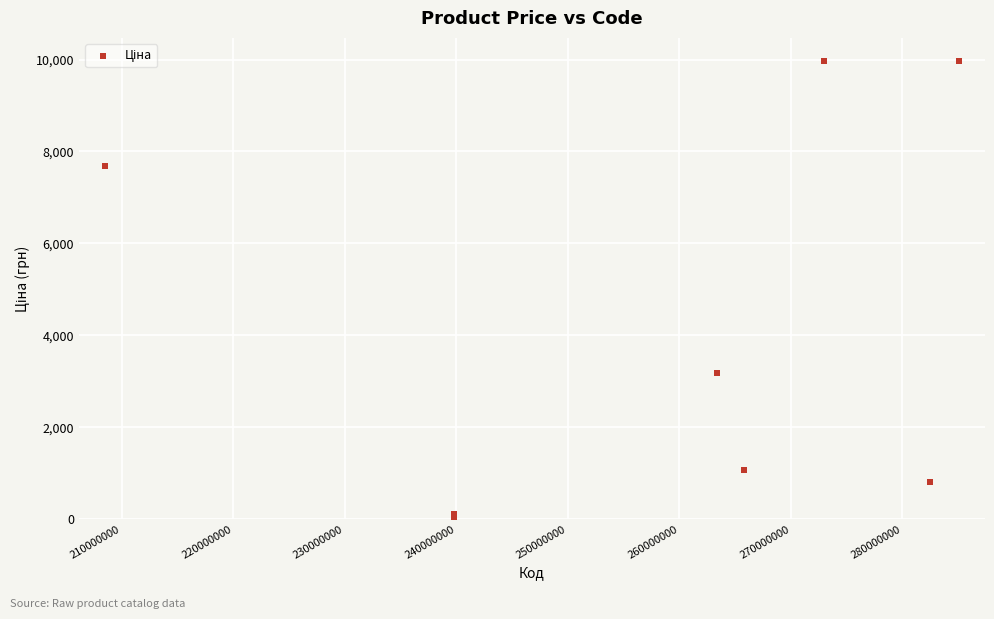

What Y value in the scatter plot is closest to 5016?

3179.6